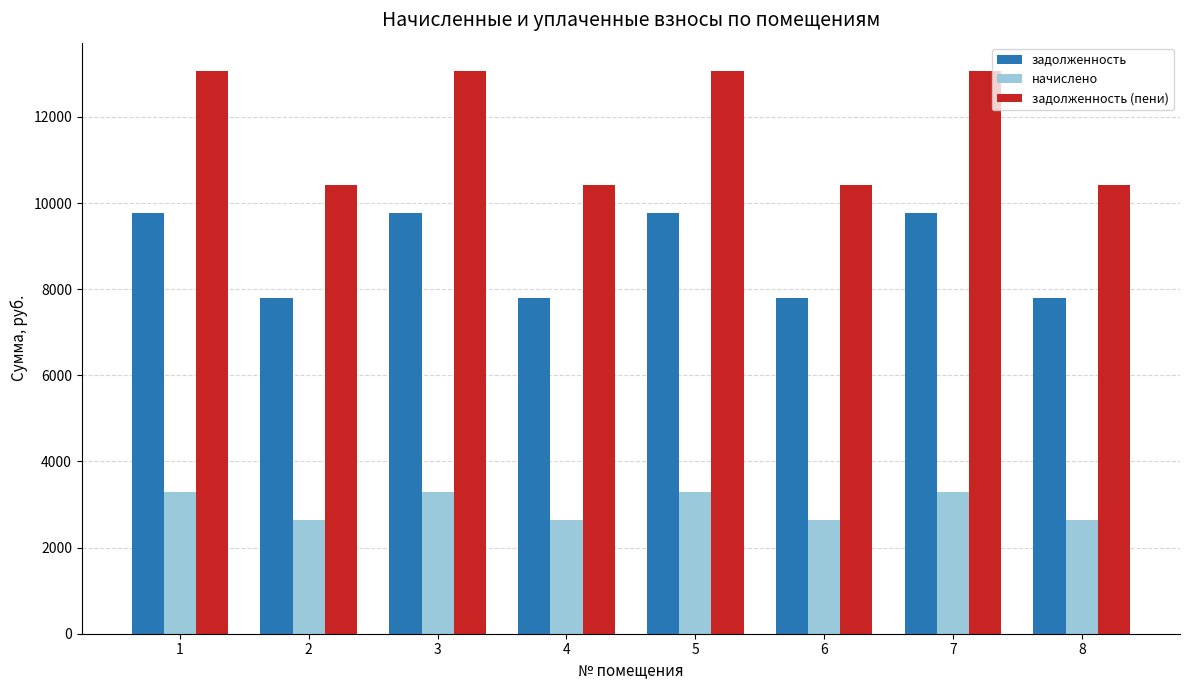

What is the sum of the начислено values at 4 and 1?

5929.2